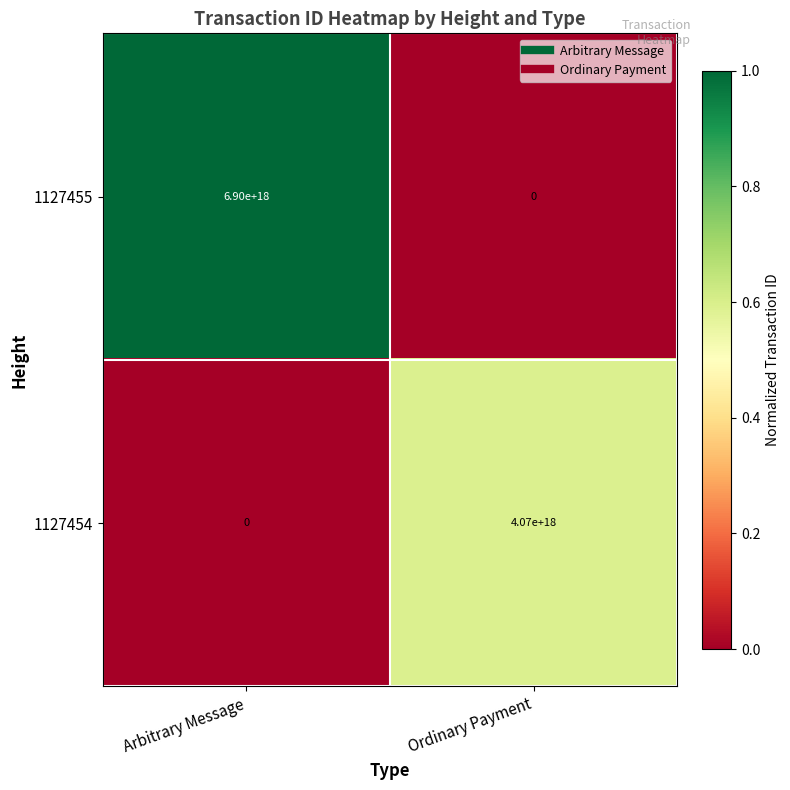

The 1127454 series shows 6417242398355742720 at Ordinary Payment. True or false?

False